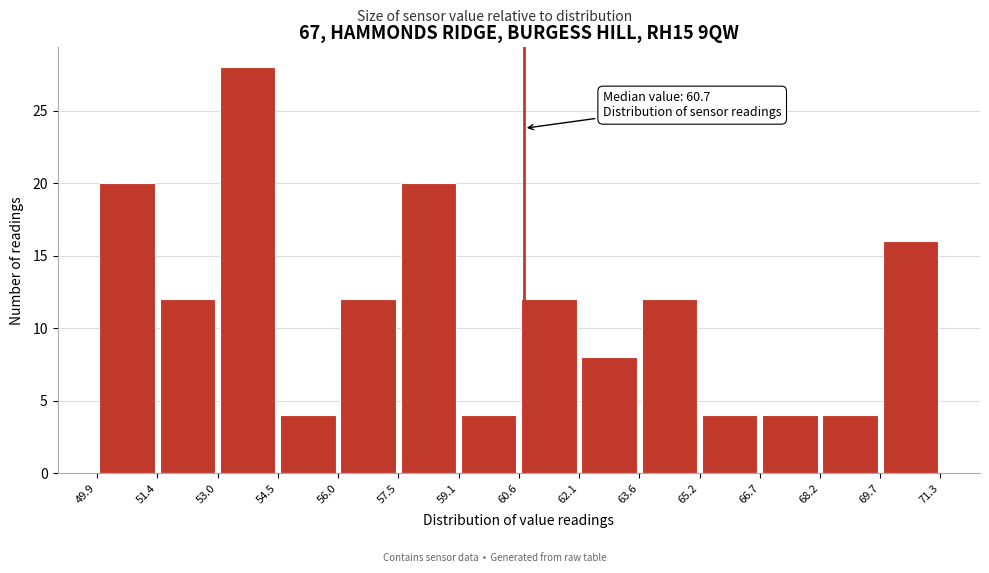

Over which range of the x-axis is the bar tallest?

53.0 to 54.5